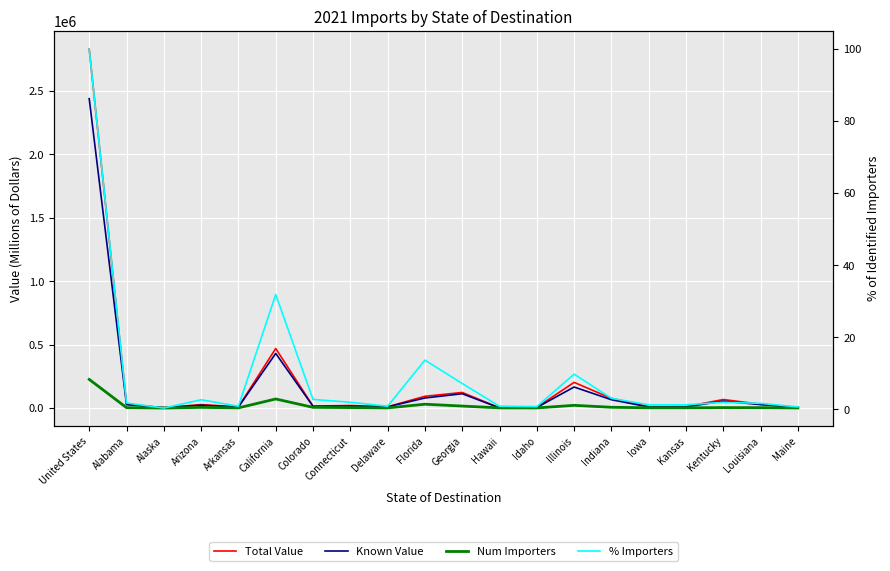

What value does the Num Importers series have at Alabama?

4115.0